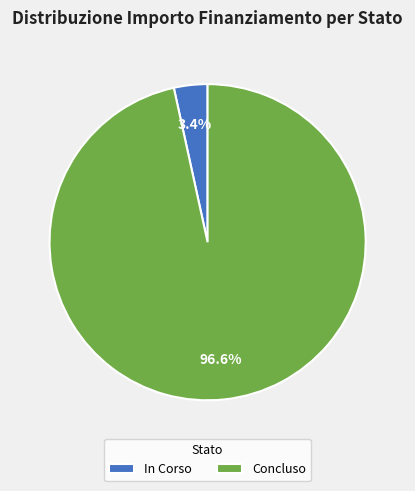

Rank the categories by value from highest to lowest.

Concluso, In Corso